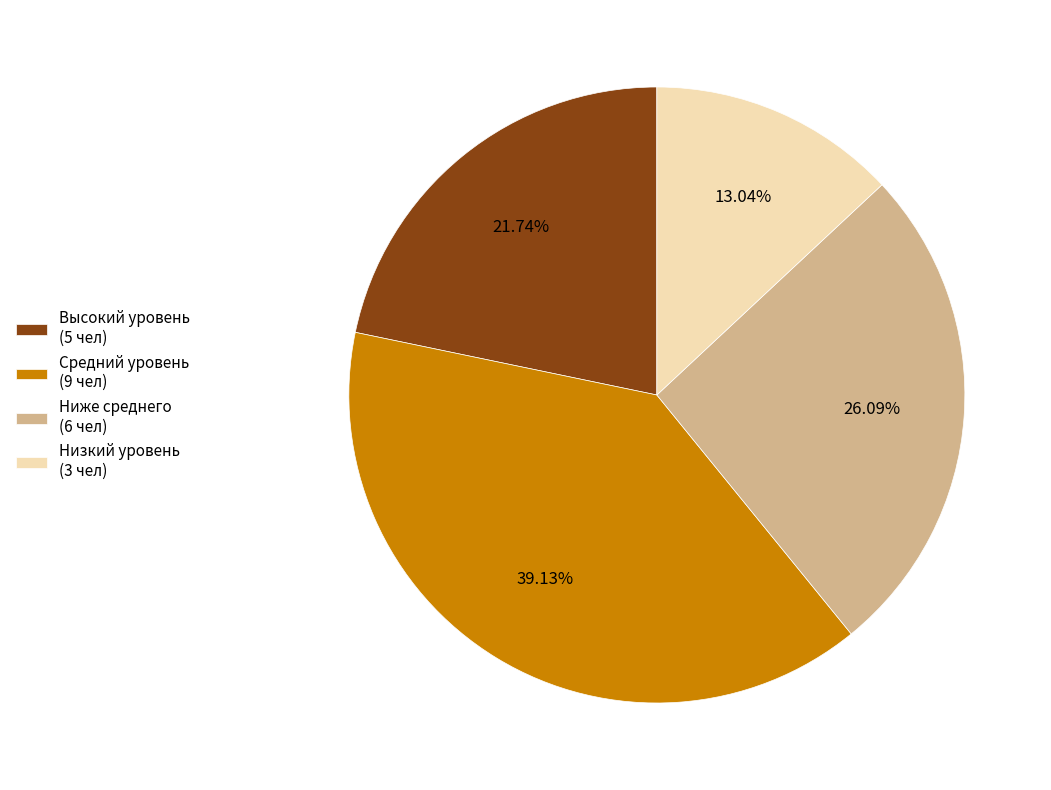

Is the sum of Высокий уровень (5 чел) and Средний уровень (9 чел) greater than half?

Yes